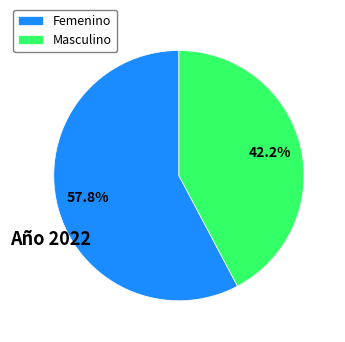

True or false: Masculino accounts for 42% of the total.

True